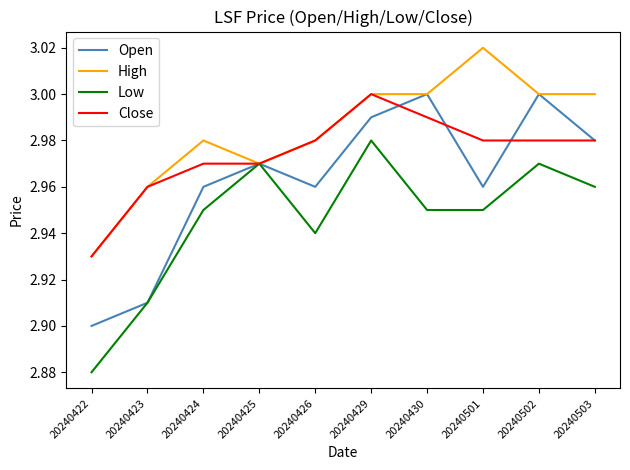

True or false: Close and Open intersect in this chart.

True